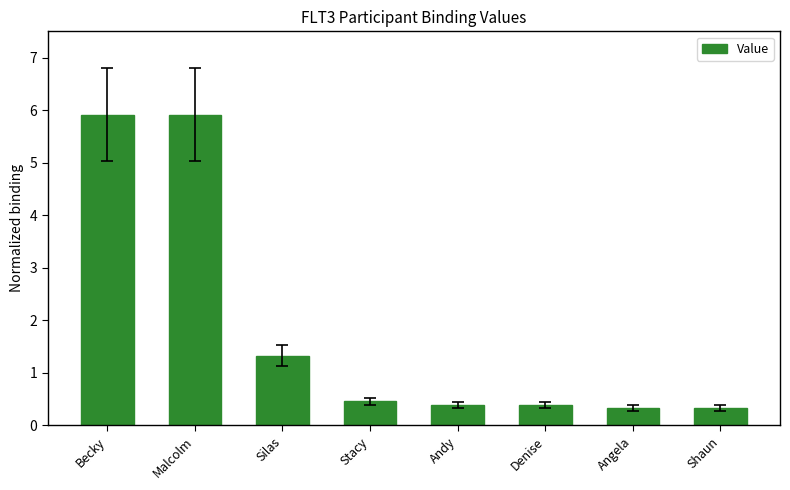

True or false: the data shows 0.7 at Stacy.

False